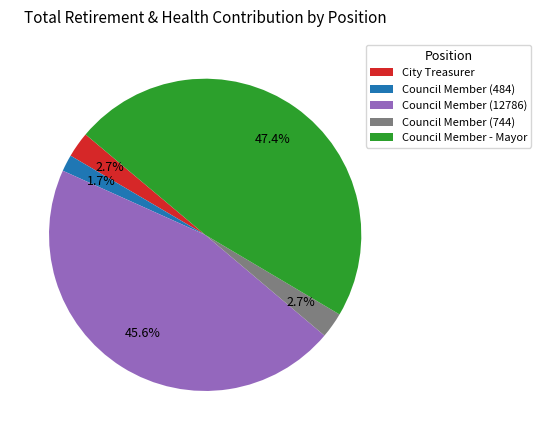

Which has a higher value, Council Member - Mayor or Council Member (12786)?

Council Member - Mayor